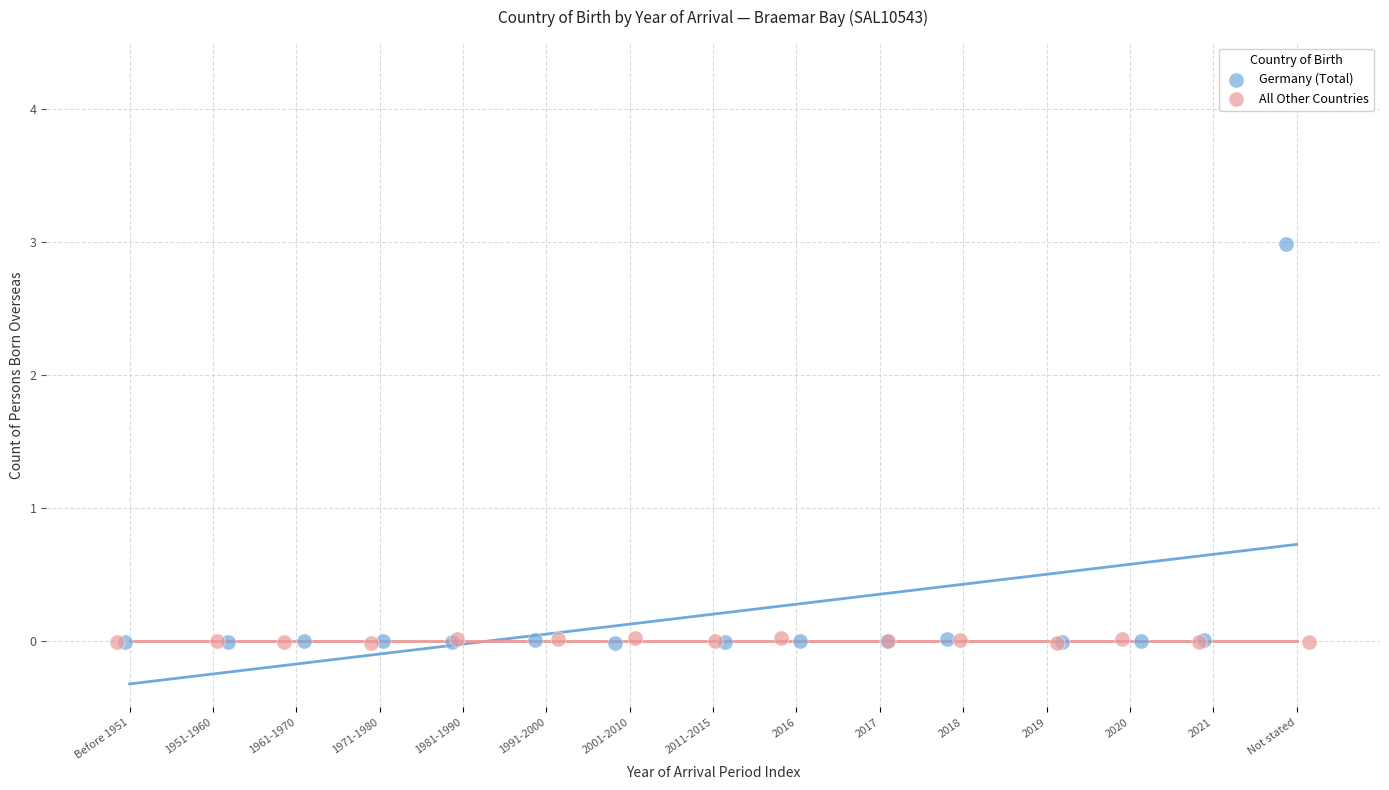

Which series has the largest Y range (max minus min)?

Germany (Total)